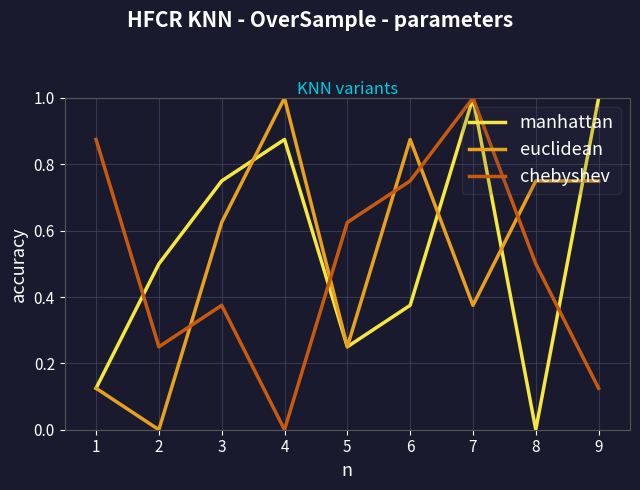

What is the total value across all series at 9?

1.9